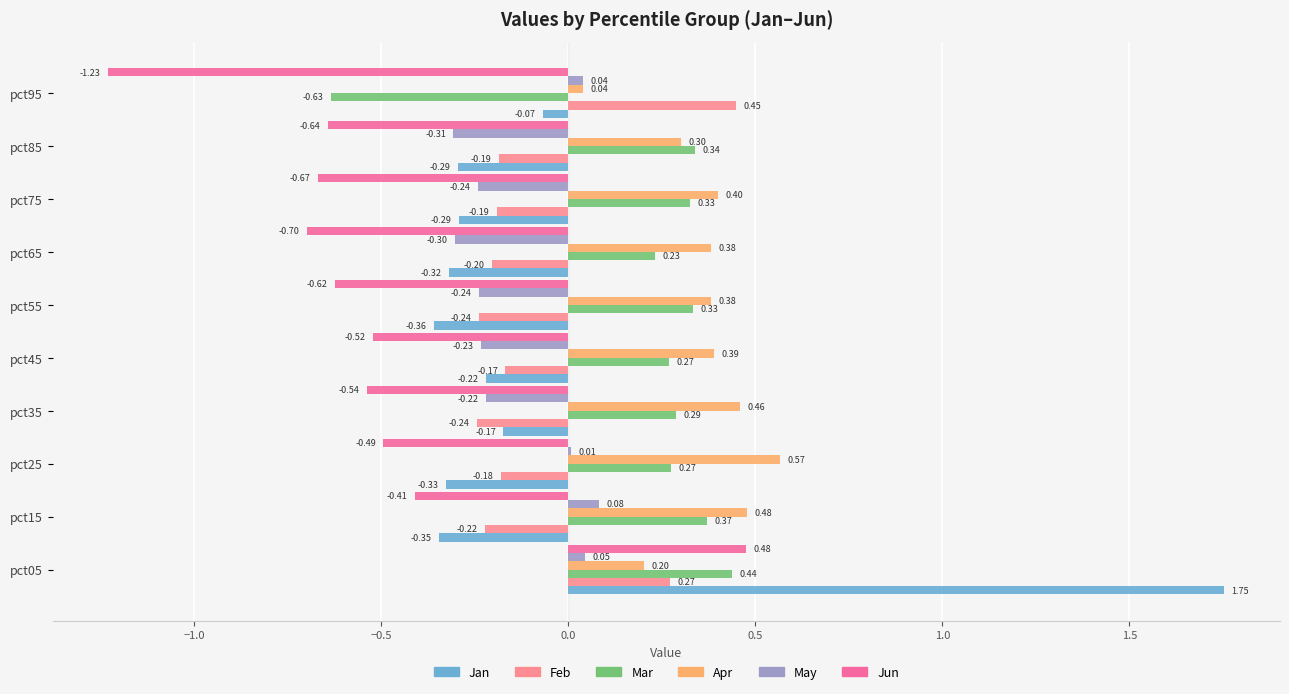

At which label is Jan closest to 0?

pct95